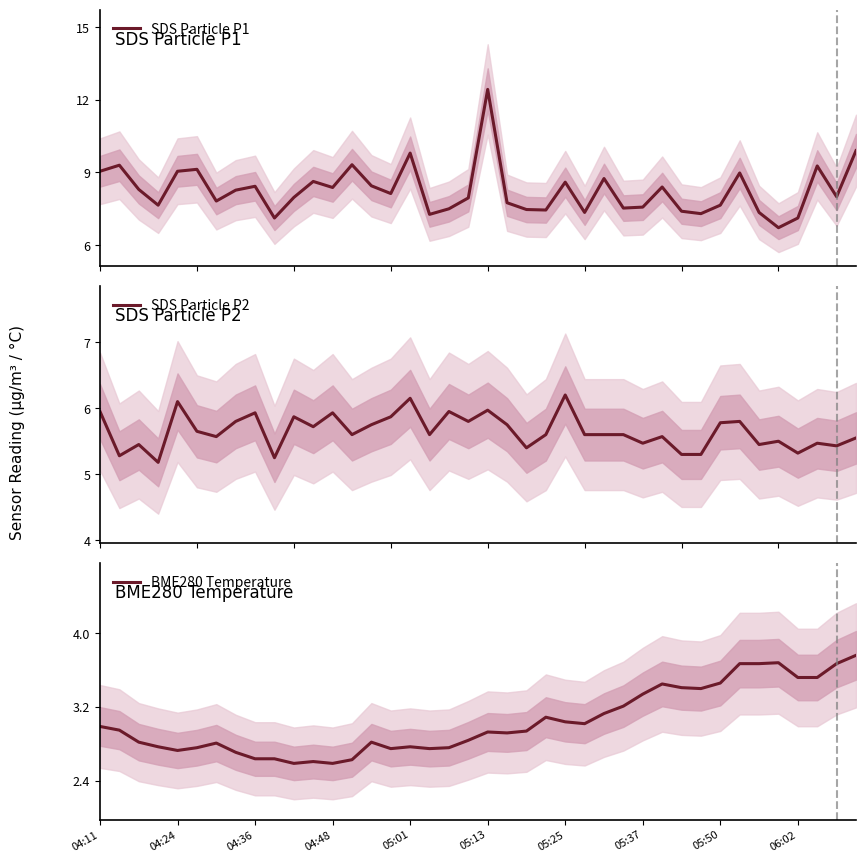

What is the sum of the SDS Particle P2 values at 10 and 19?

11.7